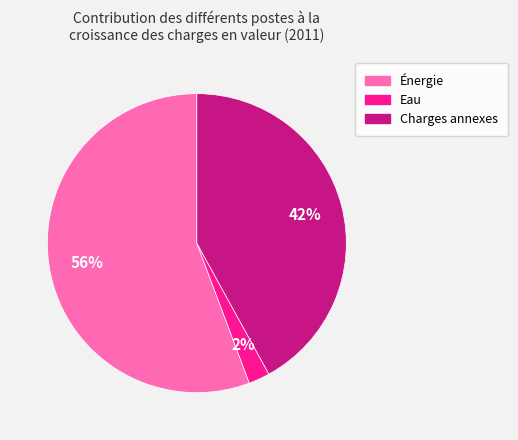

Rank the categories by value from highest to lowest.

Énergie, Charges annexes, Eau